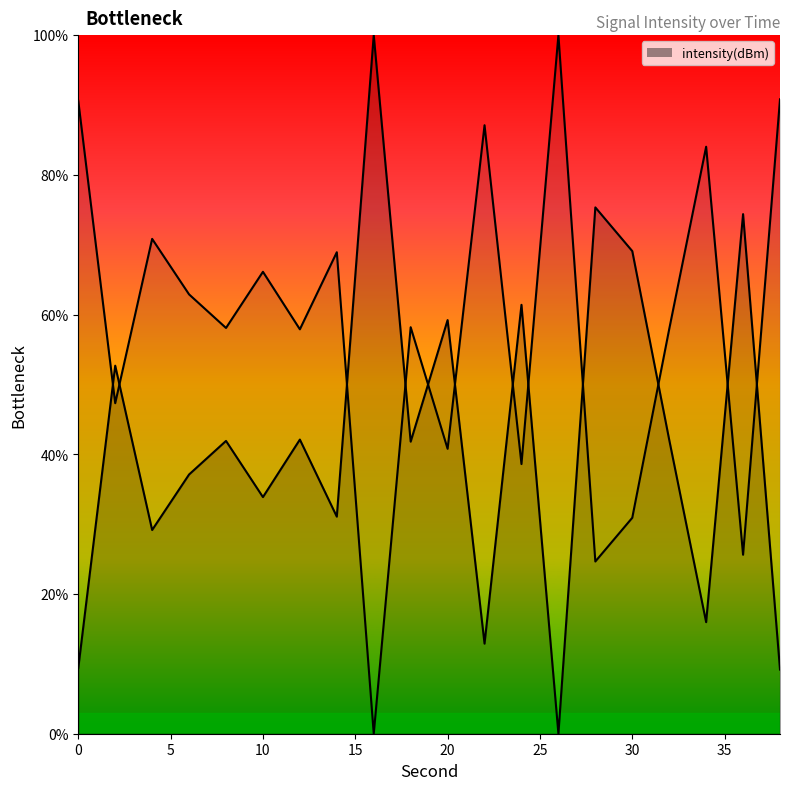

How many values are above zero?

19